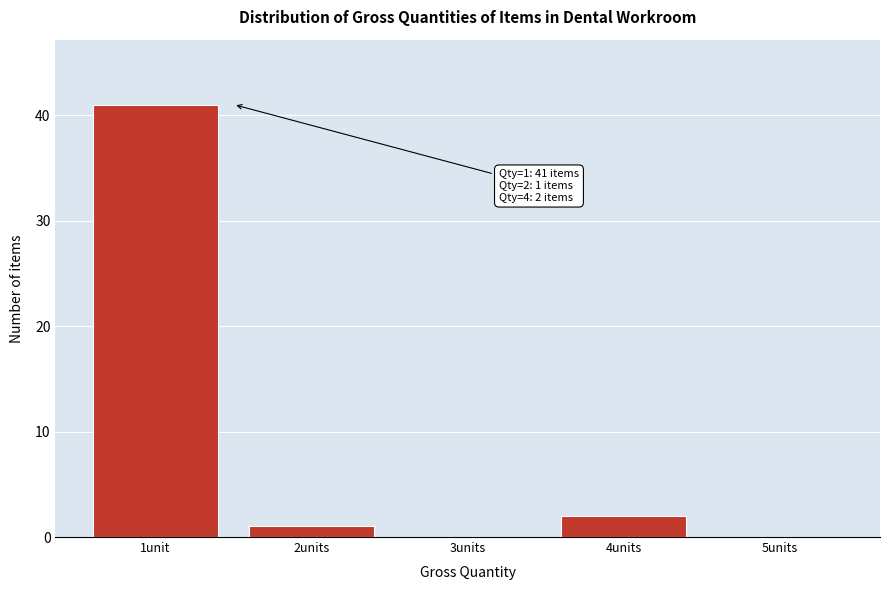

Reading left to right, what are all the values shown in this chart?

1unit=41	2units=1	3units=0	4units=2	5units=0